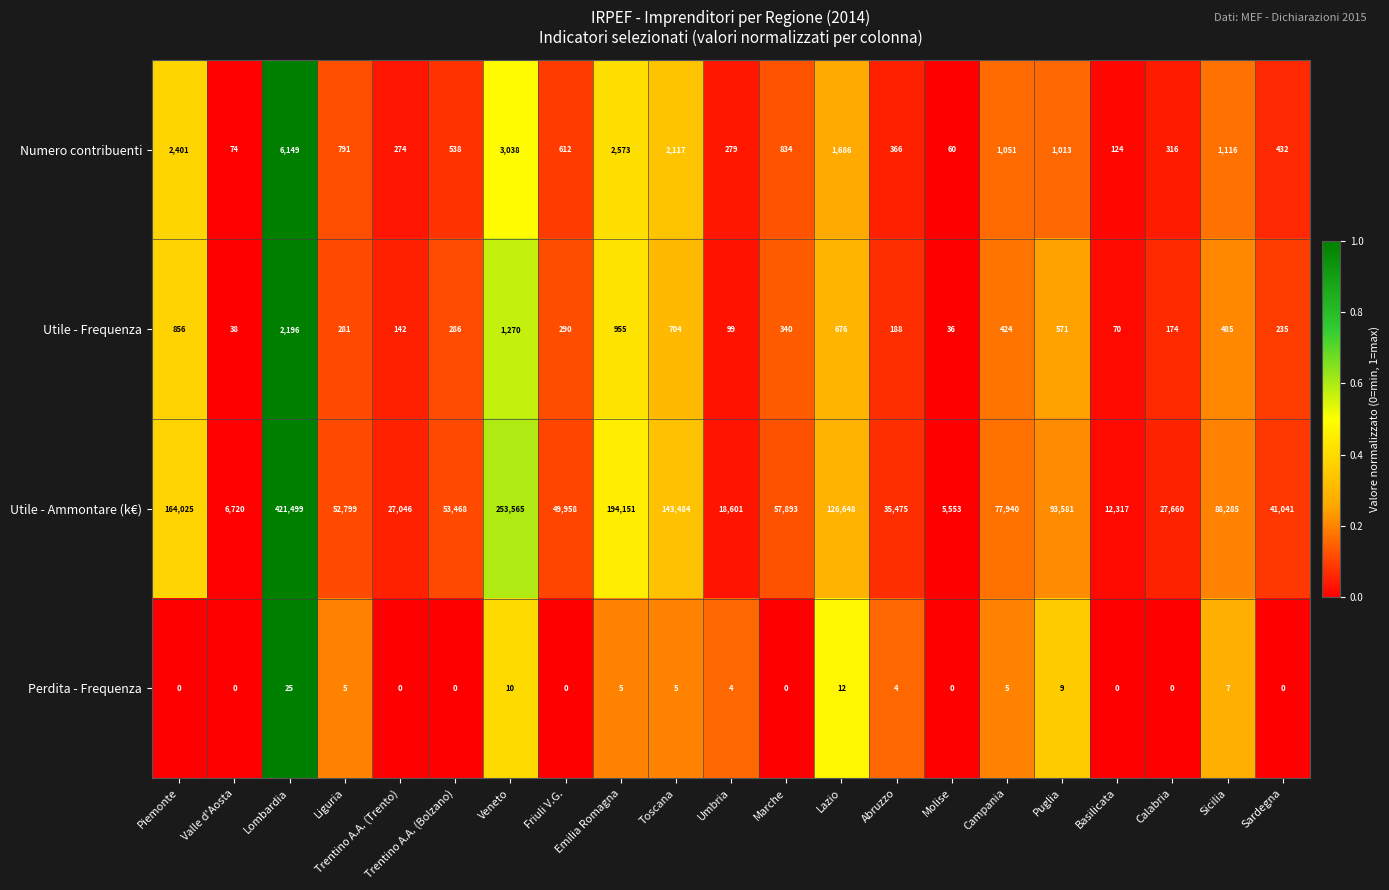

At which label does Utile - Frequenza first exceed 290?

Piemonte